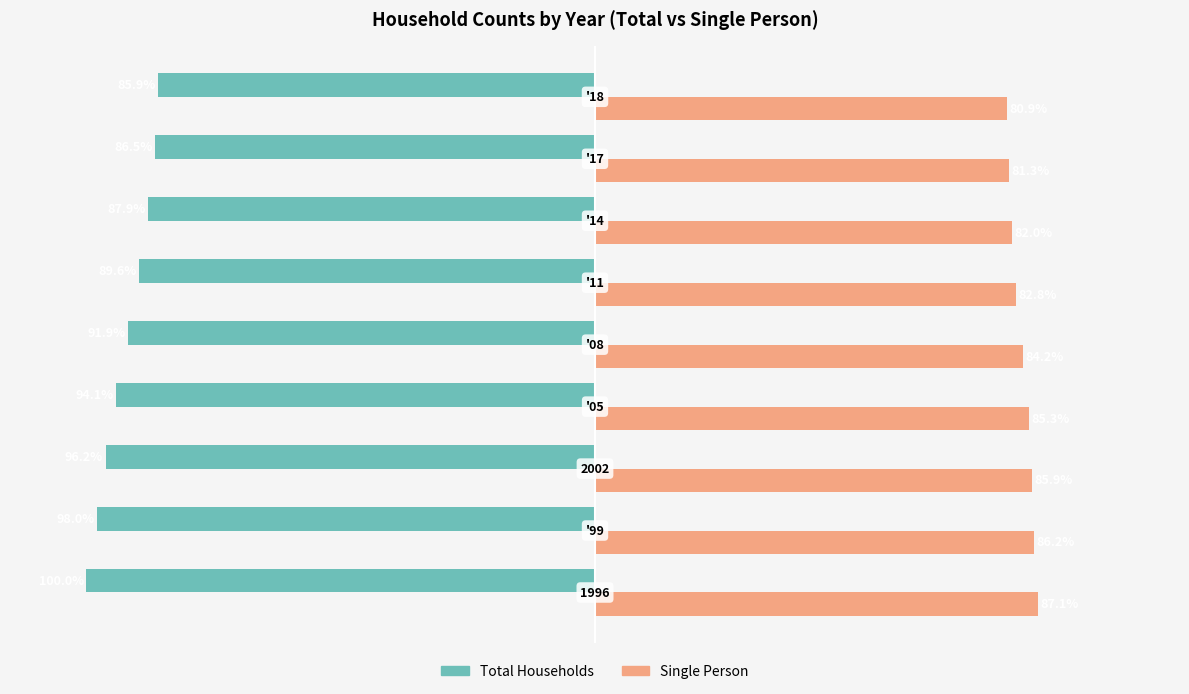

Which series has the largest total across all categories?

Single Person